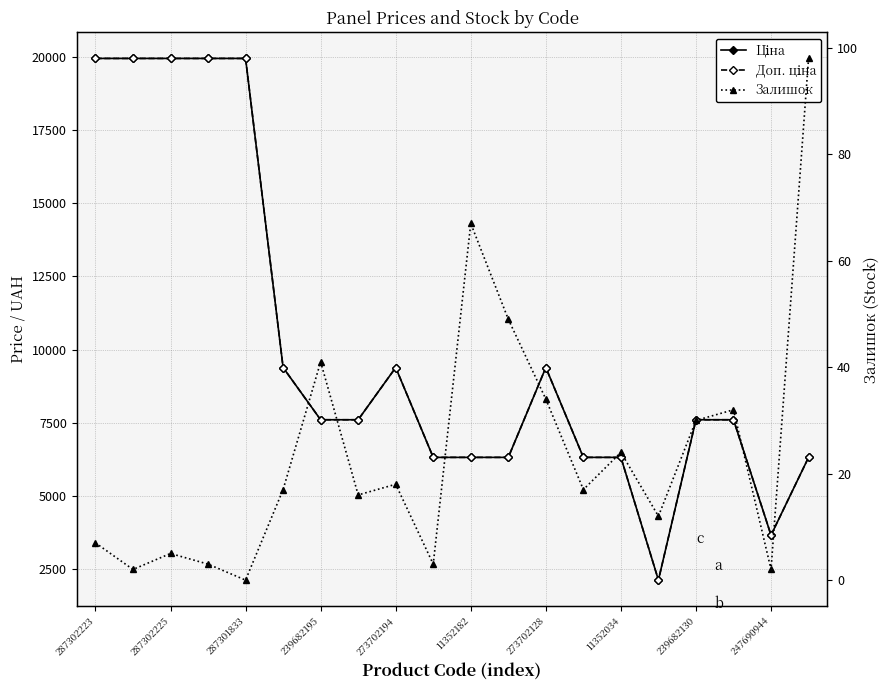

Reading right to left, what are all the values shown in this chart?

Ціна: 6308.8	3646.5	7596.5	7596.5	2108.4	6308.8	6308.8	9384.0	6308.8	6308.8	6308.8	9384.0	7596.5	7596.5	9384.0	19964.2	19964.2	19964.2	19964.2	19964.2
Доп. ціна: 6308.8	3646.5	7596.5	7596.5	2108.0	6308.8	6308.8	9384.0	6308.8	6308.8	6308.8	9384.0	7596.5	7596.5	9384.0	19964.2	19964.2	19964.2	19964.2	19964.2
Залишок: 98.0	2.0	32.0	30.0	12.0	24.0	17.0	34.0	49.0	67.0	3.0	18.0	16.0	41.0	17.0	0.0	3.0	5.0	2.0	7.0